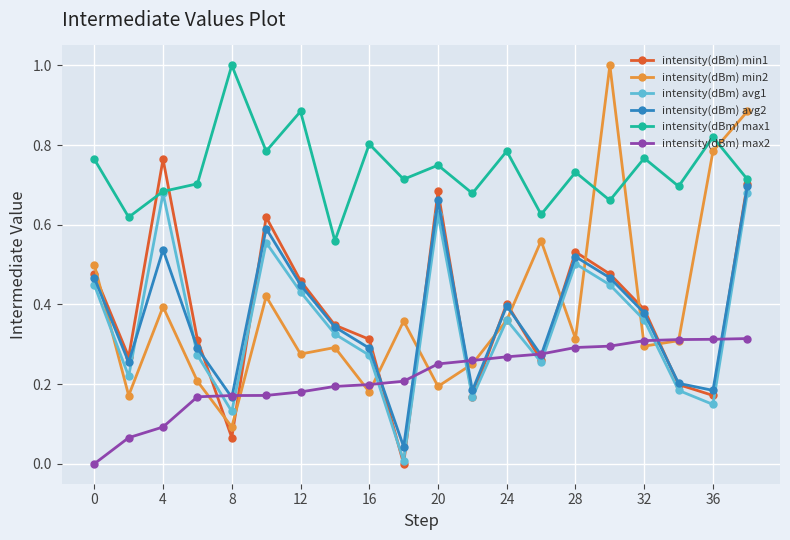

True or false: intensity(dBm) max1 and intensity(dBm) max2 cross at least once.

False